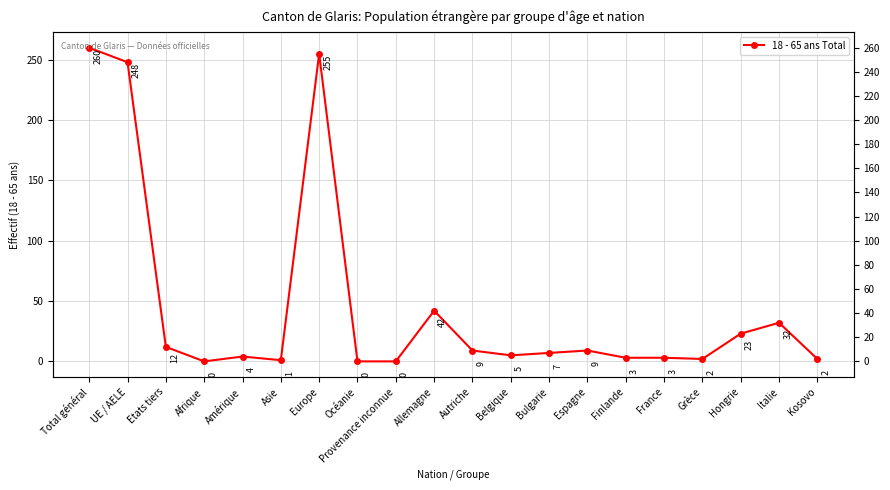

Reading left to right, what are all the values shown in this chart?

260	248	12	0	4	1	255	0	0	42	9	5	7	9	3	3	2	23	32	2